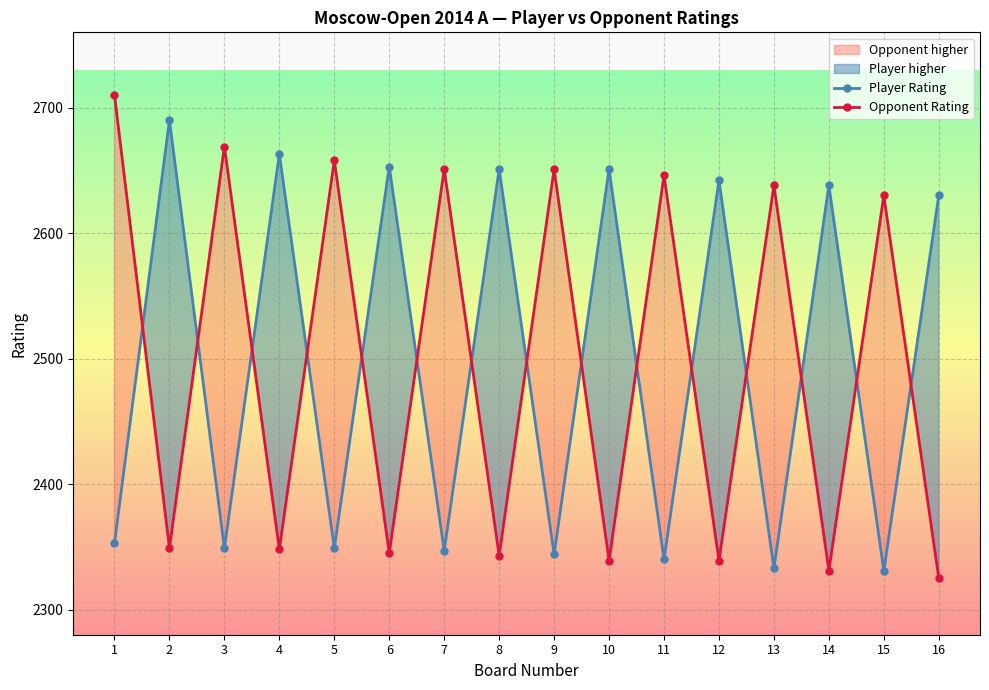

Which category has the highest value in the Opponent Rating series?

1